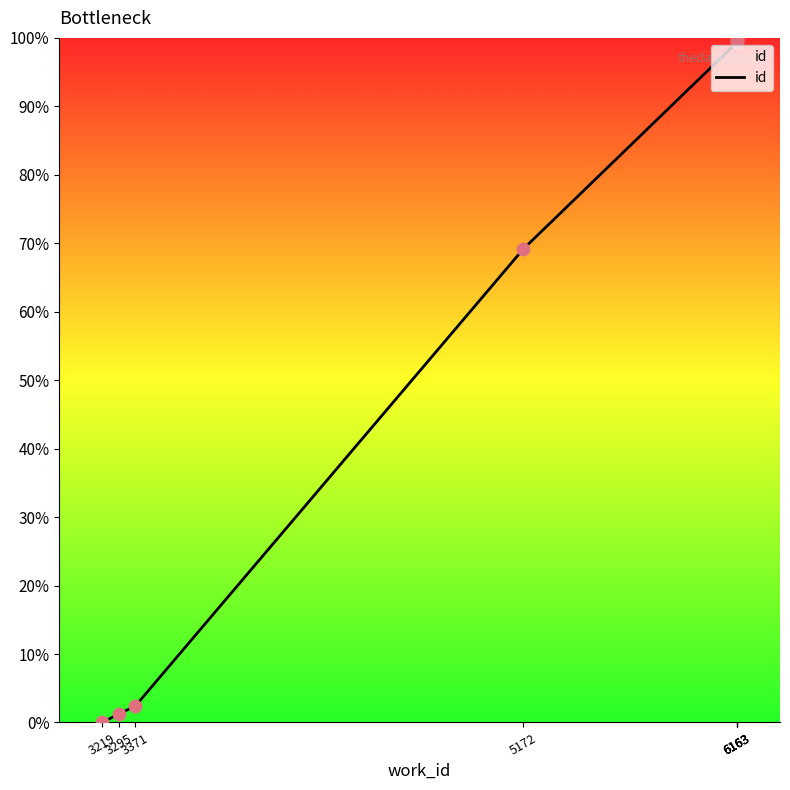

What is the ratio of the value at 6163 to the value at 5172?

1.4